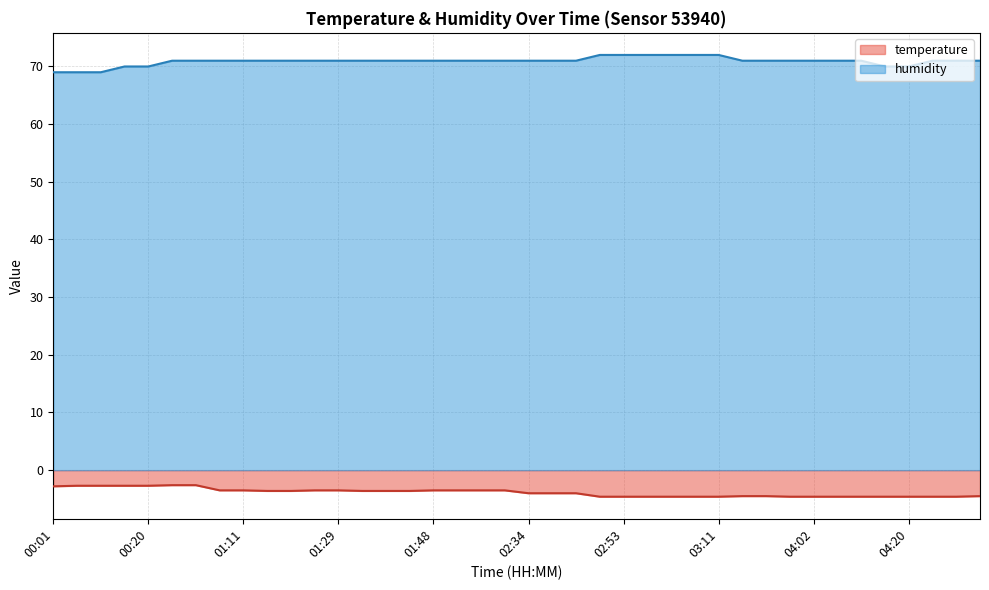

True or false: temperature and humidity cross at least once.

False